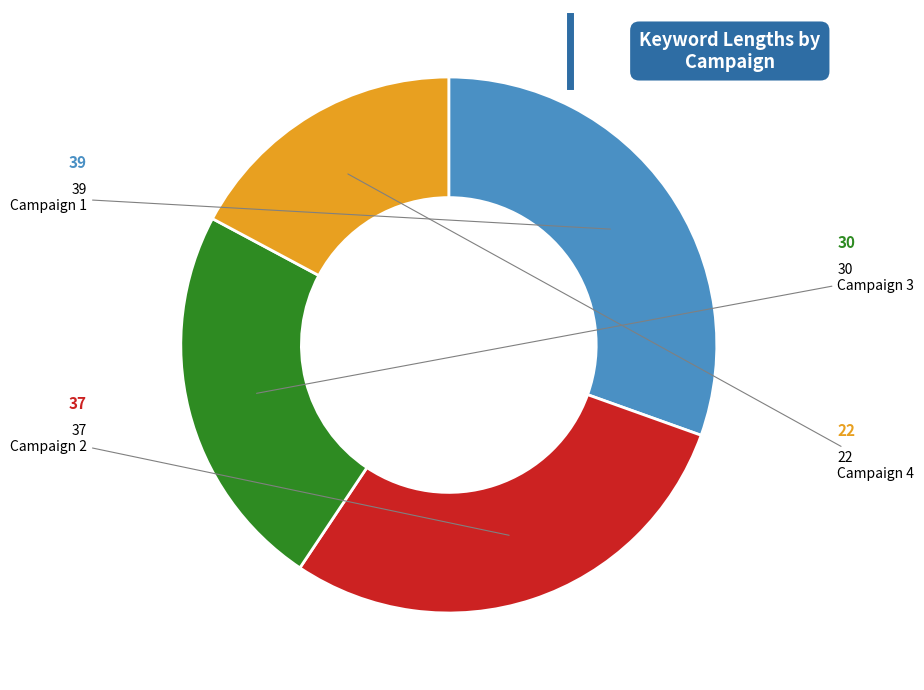

Count the number of slices in the pie.

4